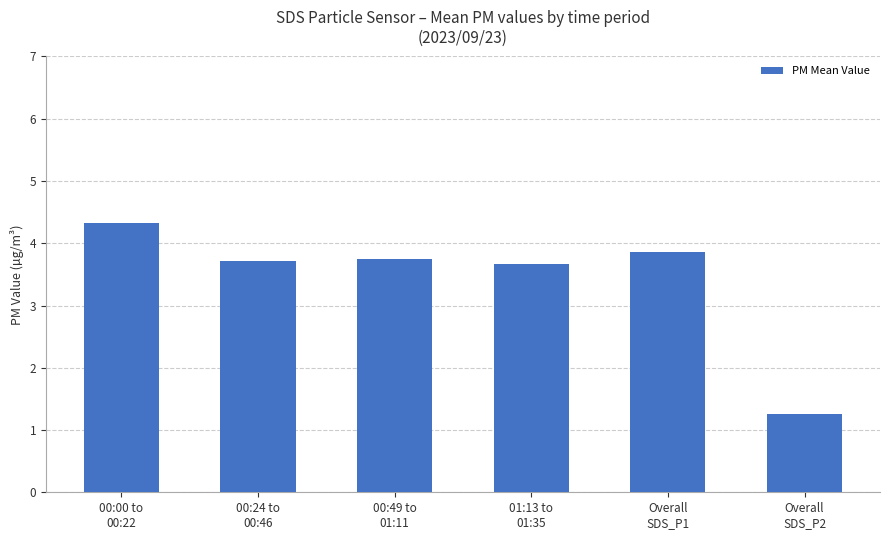

What is the difference between the maximum and minimum values?

3.1